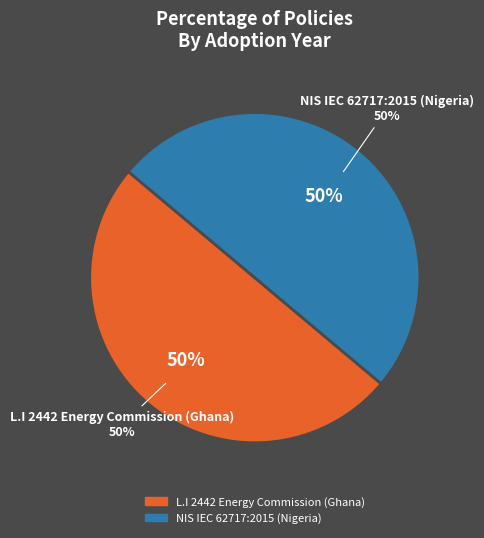

Which category has the smallest portion of the pie?

NIS IEC 62717:2015 (Nigeria)